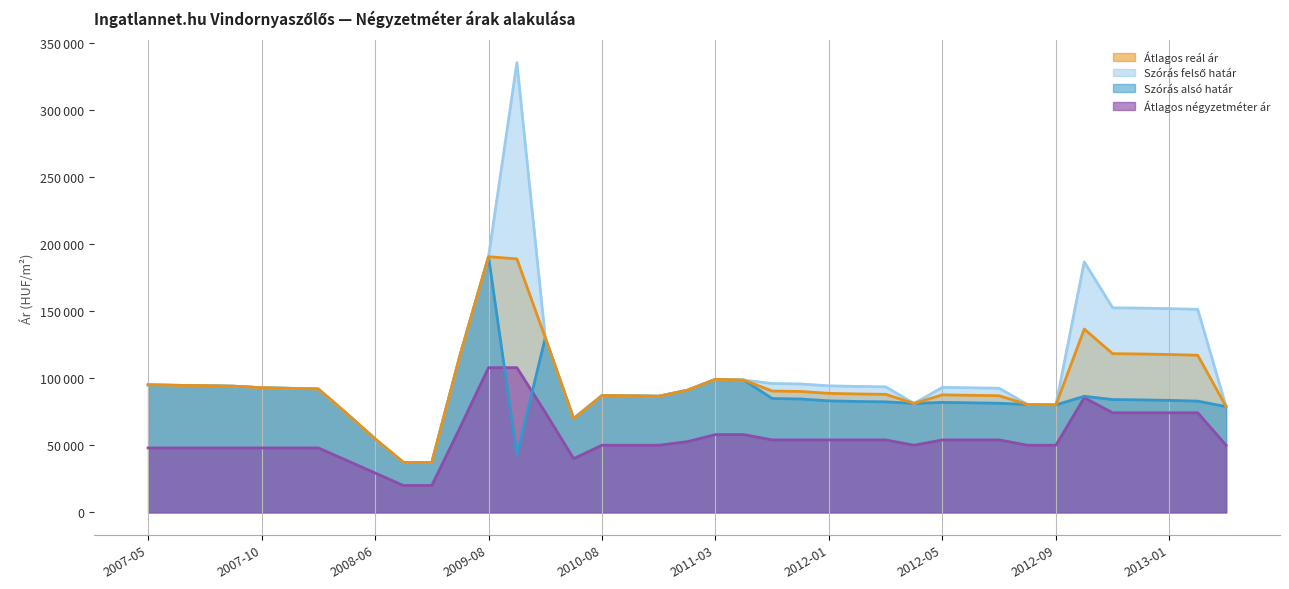

How many intersections are there between Átlagos négyzetméter ár and Szórás alsó határ?

2